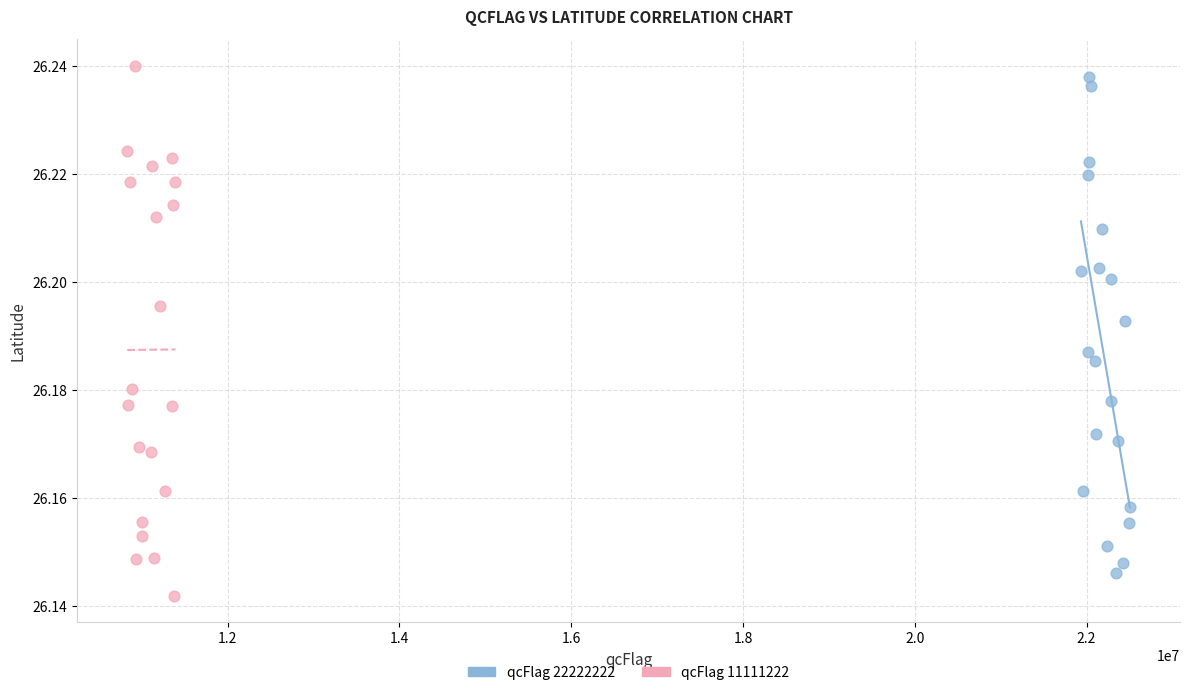

What are all the series names shown in the legend?

qcFlag 22222222, qcFlag 11111222